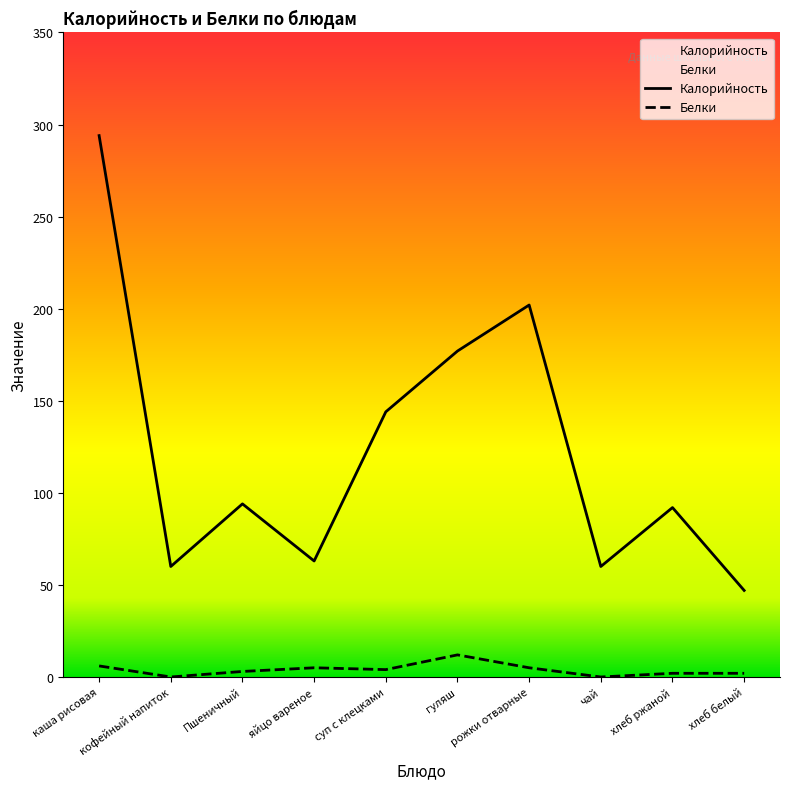

Where is the first local maximum for Калорийность?

Пшеничный